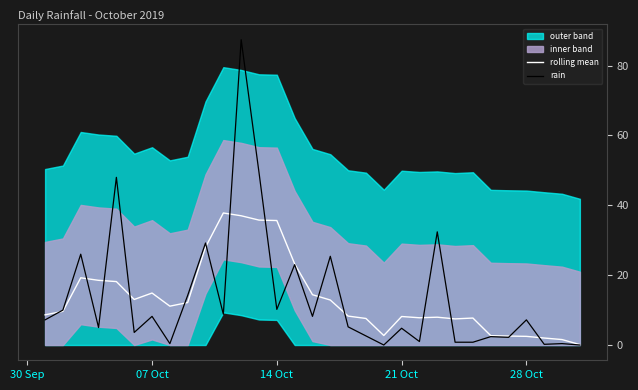

List the series in order of their overall mean, lowest first.

rolling mean, rain